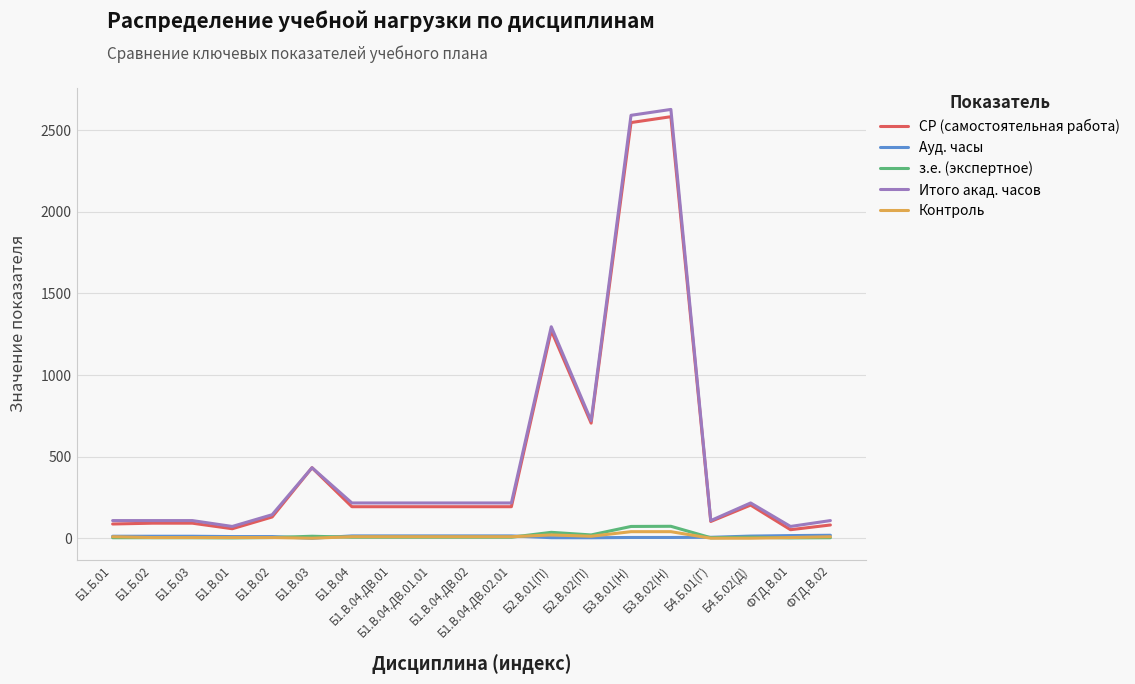

Which series has the largest range (max minus min)?

Итого акад. часов